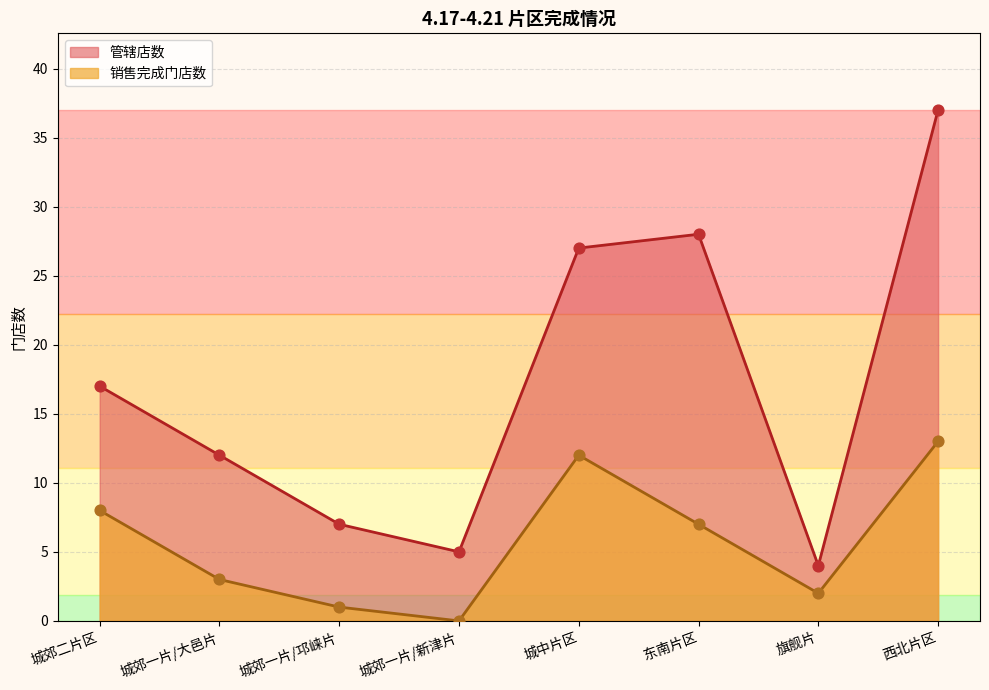

At which category is the sum across all series the highest?

西北片区